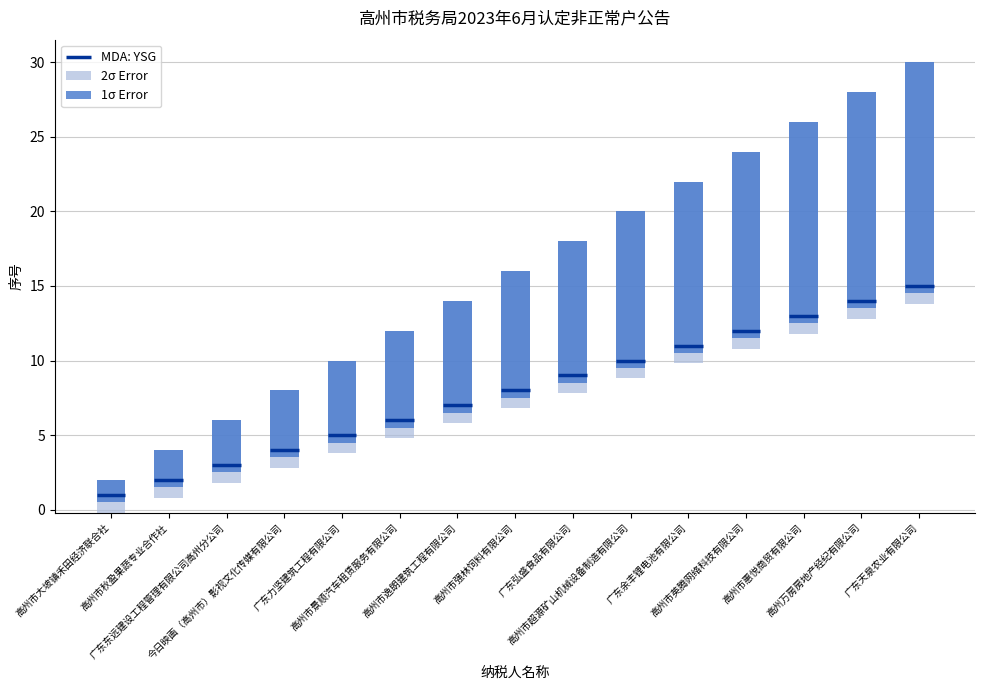

Which has a higher value, 广东东远建设工程管理有限公司高州分公司 or 高州市超源矿山机械设备制造有限公司?

高州市超源矿山机械设备制造有限公司